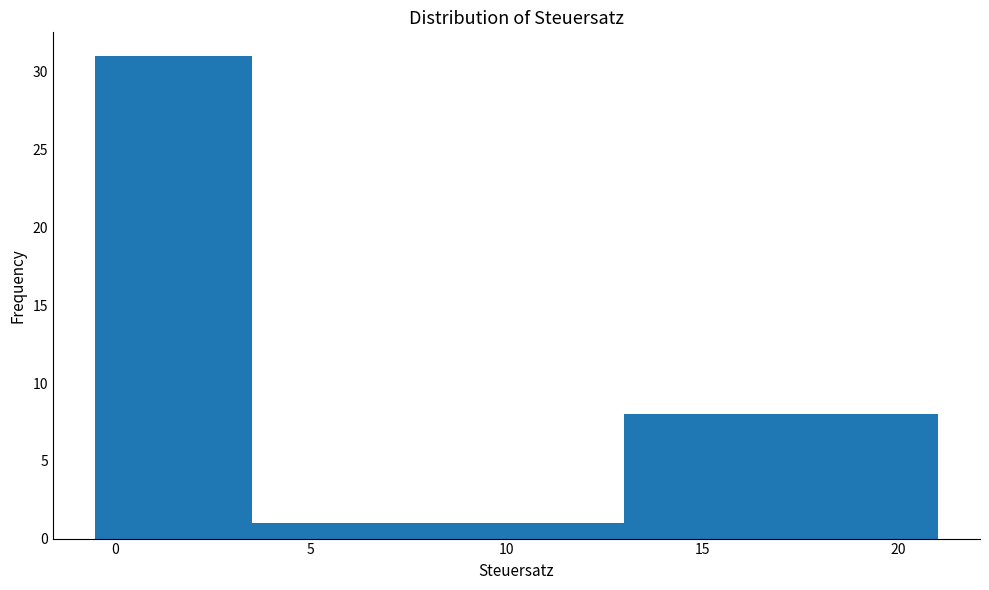

Which range on the x-axis has the tallest bar?

-0.5 to 3.5